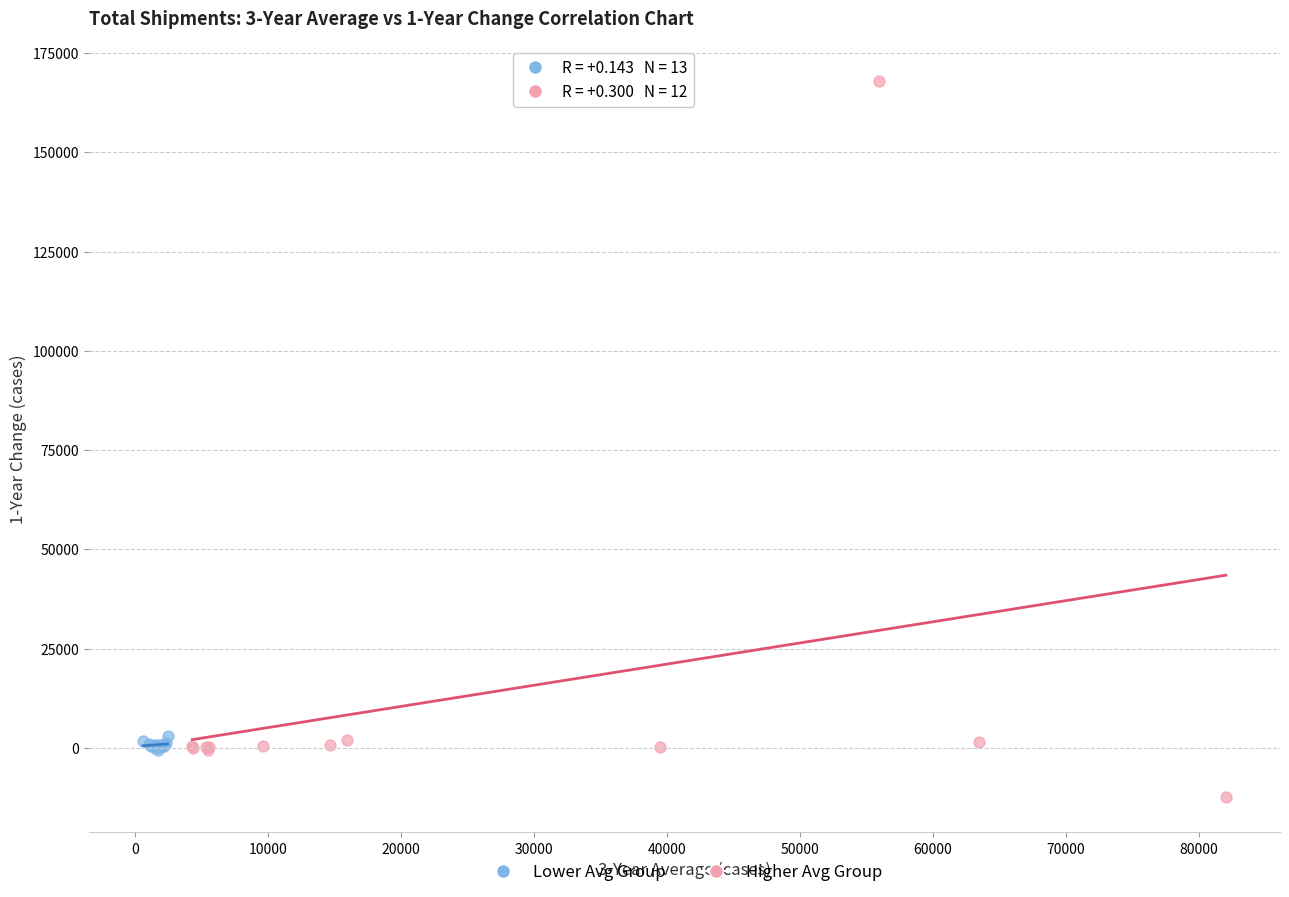

Which series contains the highest Y value?

Higher Avg Group